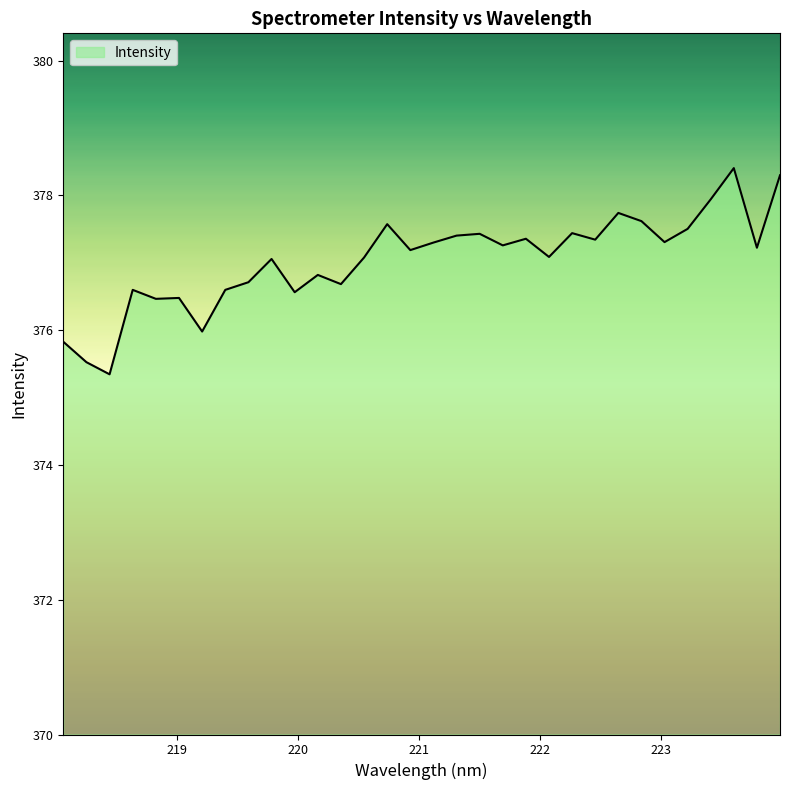

What is the difference between the maximum and second lowest values?

2.9